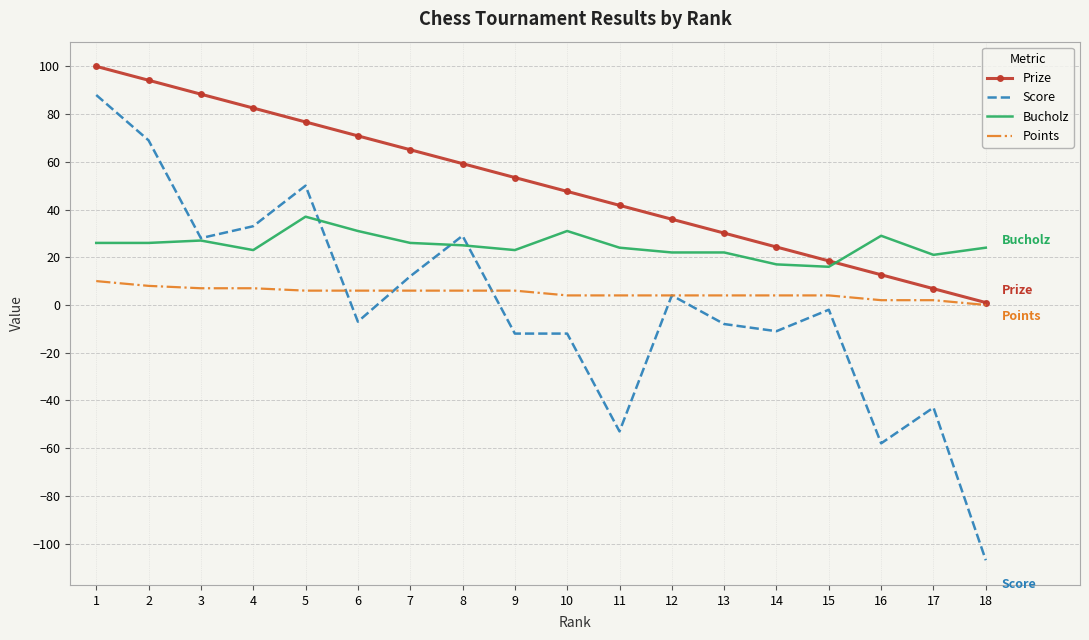

What is the minimum value for Bucholz?

16.0